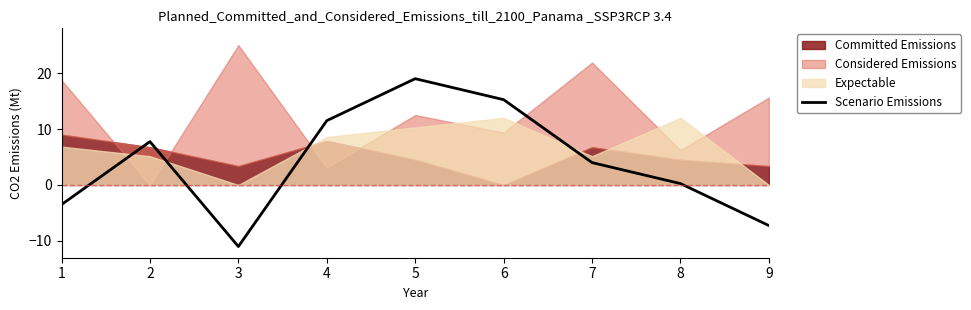

Reading left to right, extract all data points from this chart.

-3.5	7.8	-11.0	11.5	19.0	15.2	4.0	0.2	-7.2